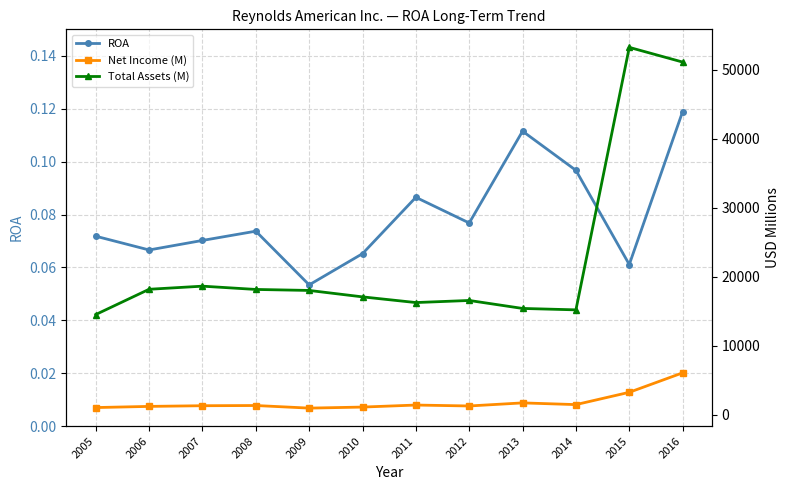

How many ROA values are between 0 and 1?

12